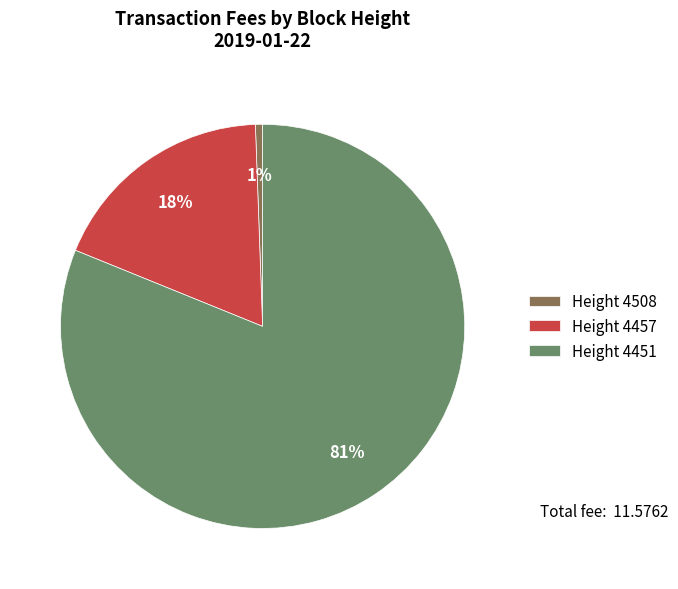

Which slice is the largest?

Height 4451